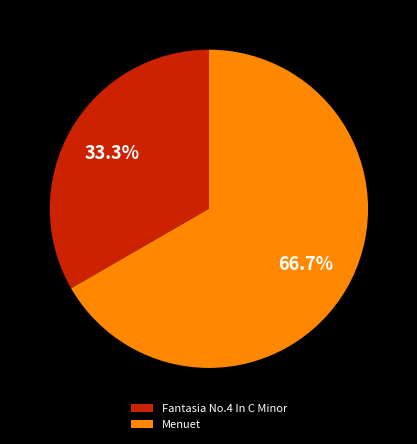

What percentage is the Fantasia No.4 In C Minor slice, to the nearest percent?

33%